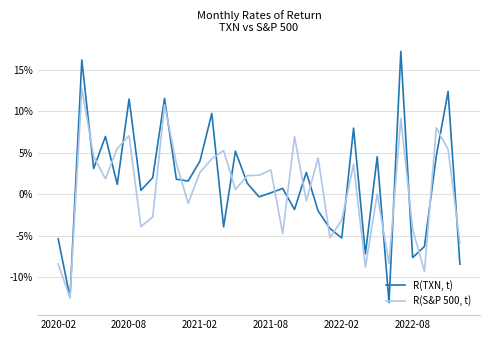

What are all the series names shown in the legend?

R(TXN, t), R(S&P 500, t)